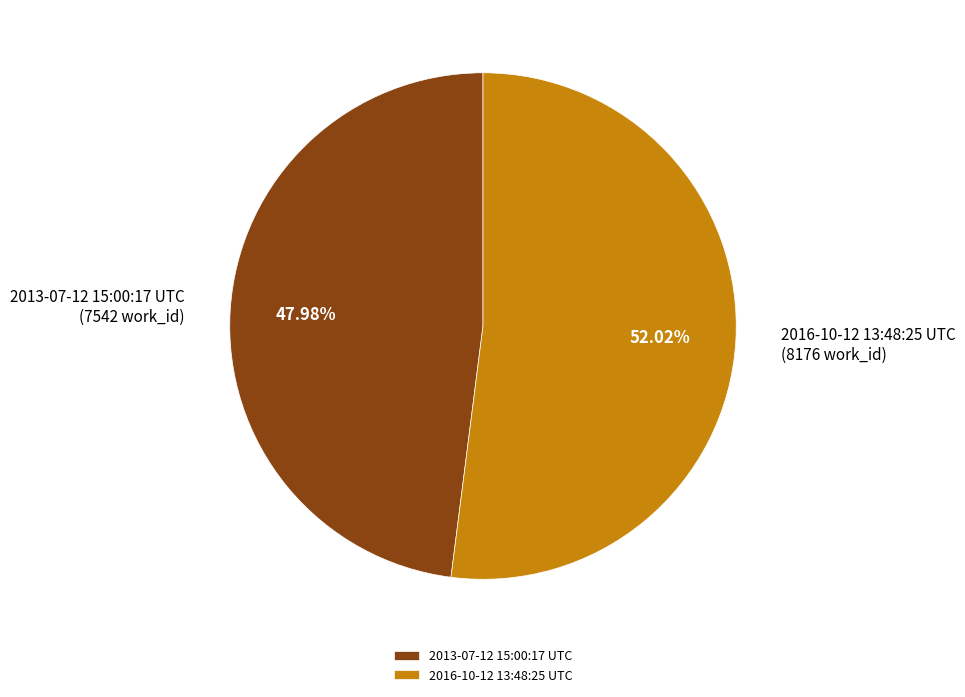

How many segments does this pie chart have?

2